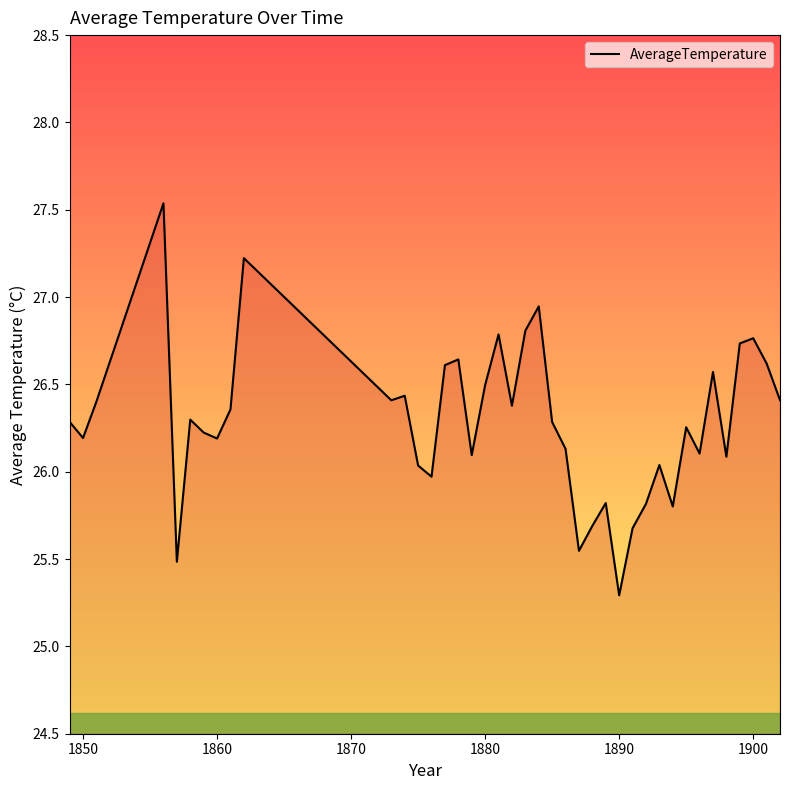

What is the minimum value shown in the chart?

25.3